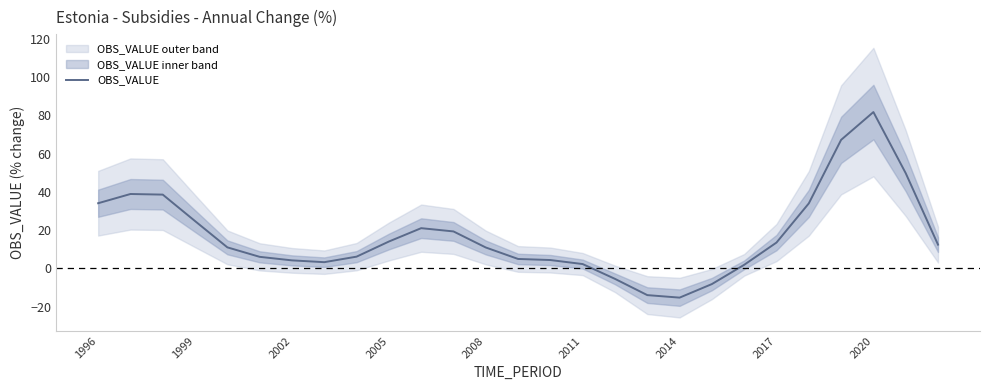

Reading right to left, transcribe all the data shown in this chart.

12.4	49.8	81.7	67.2	34.0	13.5	1.8	-8.2	-15.3	-14.0	-5.5	2.2	4.3	4.9	10.9	19.3	21.0	14.0	6.1	3.2	4.2	6.0	11.0	24.7	38.6	38.9	34.1